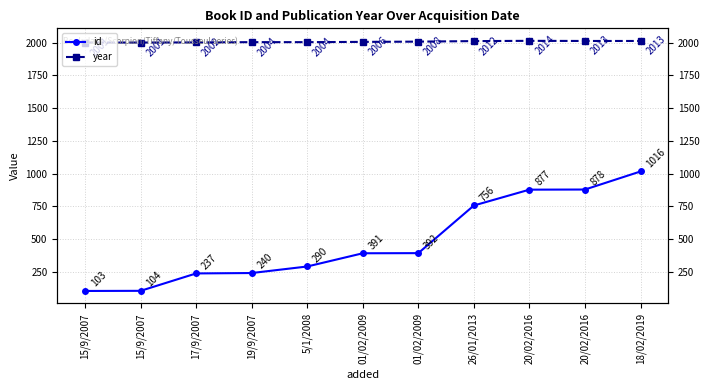

Reading left to right, extract all data points from this chart.

id: 15/9/2007=103	15/9/2007=104	17/9/2007=237	19/9/2007=240	5/1/2008=290	01/02/2009=391	01/02/2009=392	26/01/2013=756	20/02/2016=877	20/02/2016=878	18/02/2019=1016
year: 15/9/2007=2001	15/9/2007=2001	17/9/2007=2002	19/9/2007=2004	5/1/2008=2004	01/02/2009=2006	01/02/2009=2008	26/01/2013=2012	20/02/2016=2014	20/02/2016=2013	18/02/2019=2013